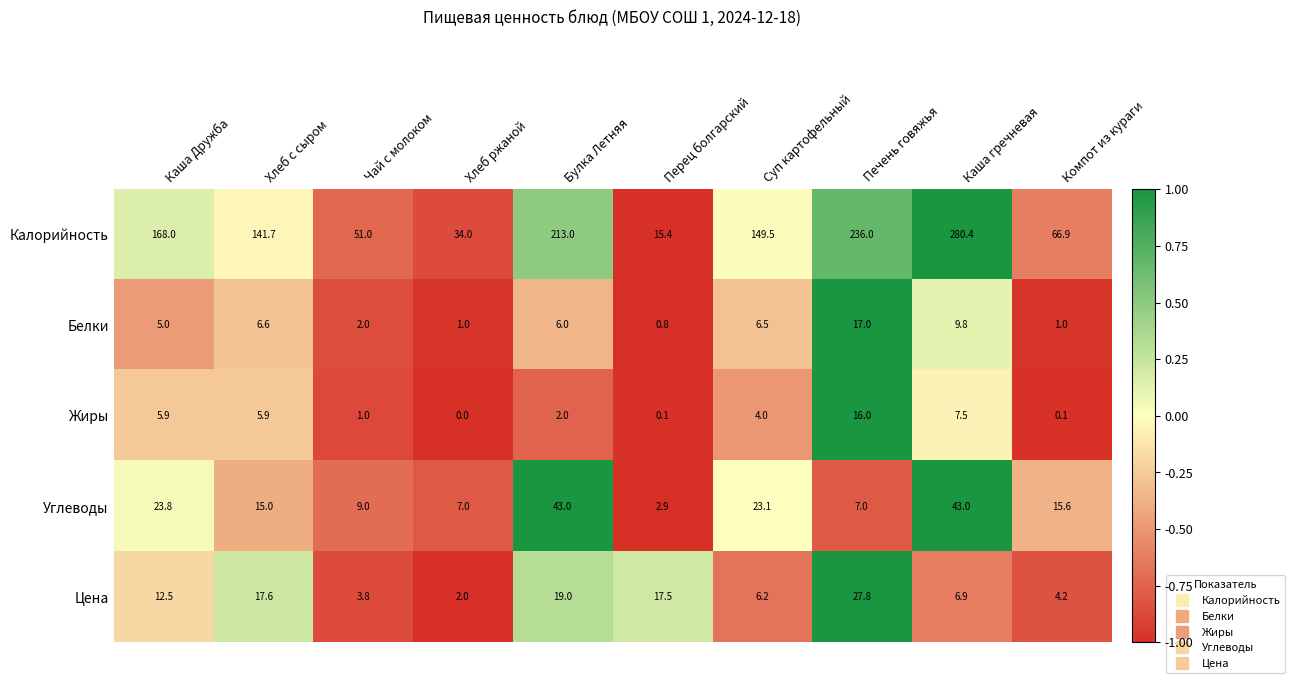

What is the sum of all Белки values?

55.7